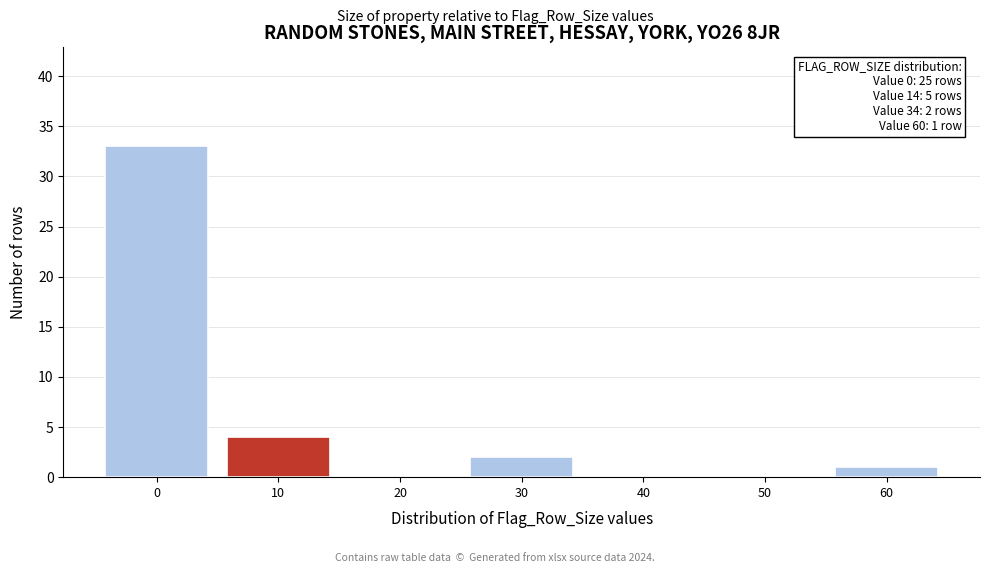

Reading left to right, what are all the values shown in this chart?

0=33	10=4	20=0	30=2	40=0	50=0	60=1